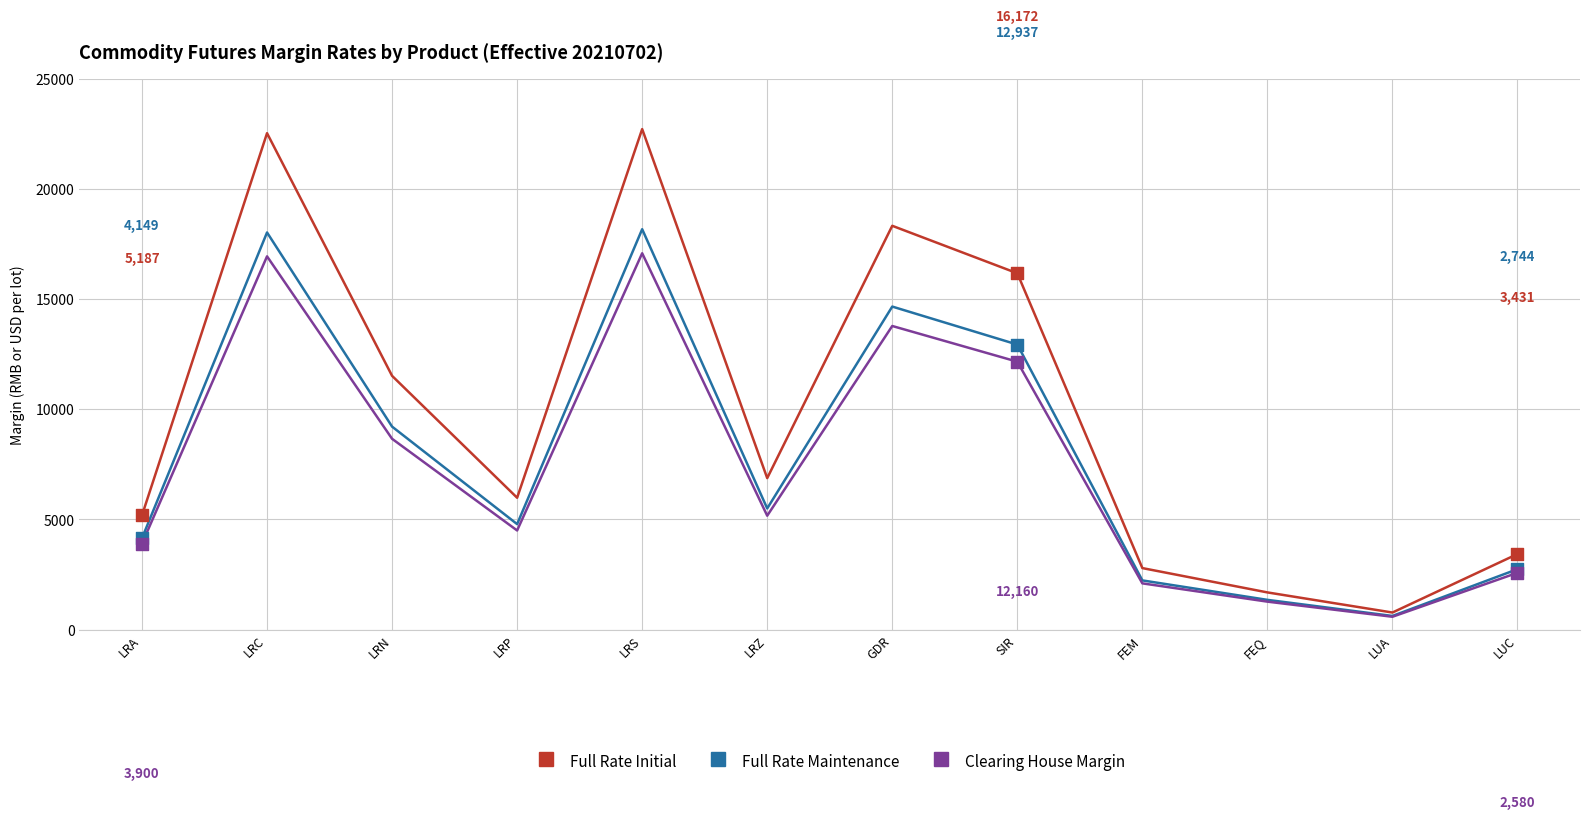

At how many categories does at least one series exceed 20004?

2